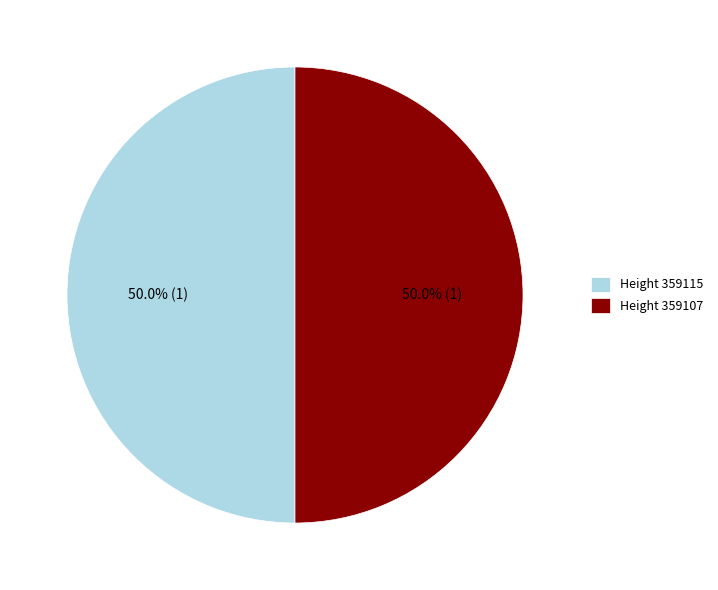

What percentage do Height 359115 and Height 359107 together represent?

100.0%